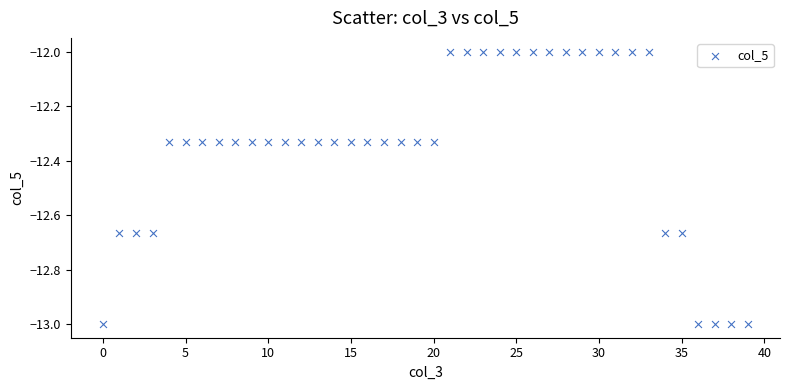

What is the range of Y values (max minus min)?

1.0